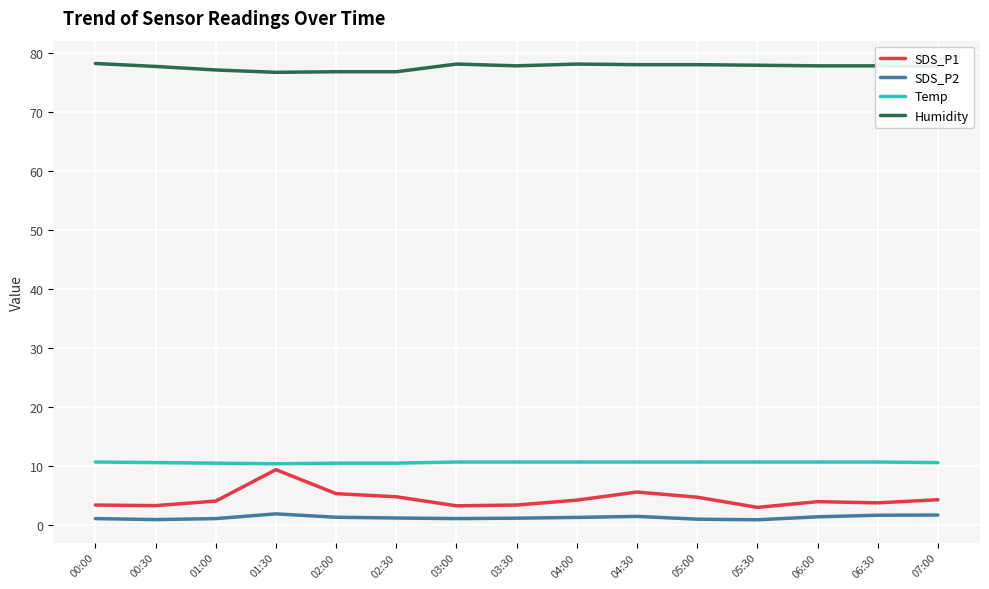

True or false: SDS_P1 has a value of 3.4 at 03:30.

True